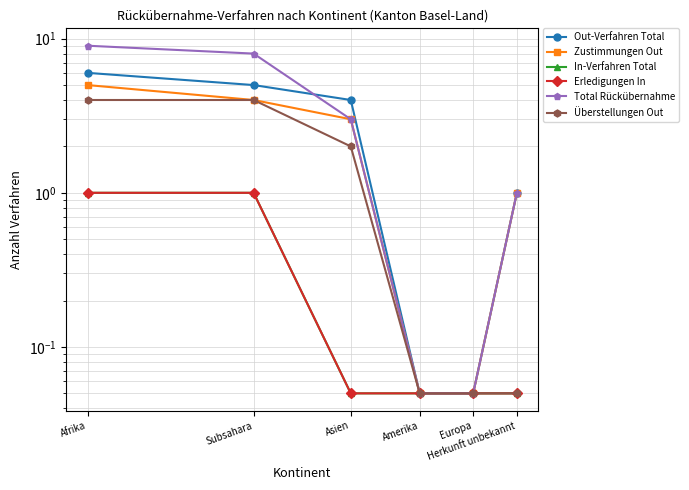

What is the spread (max minus min) of values at Afrika?

8.0